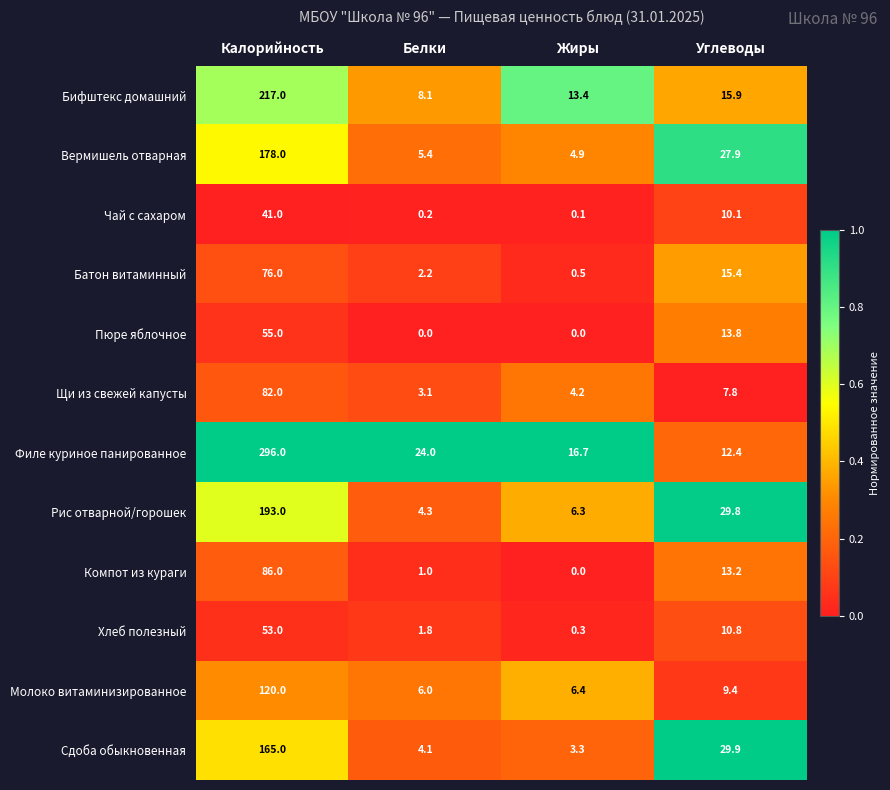

True or false: Бифштекс домашний has a value of 6.9 at Углеводы.

False